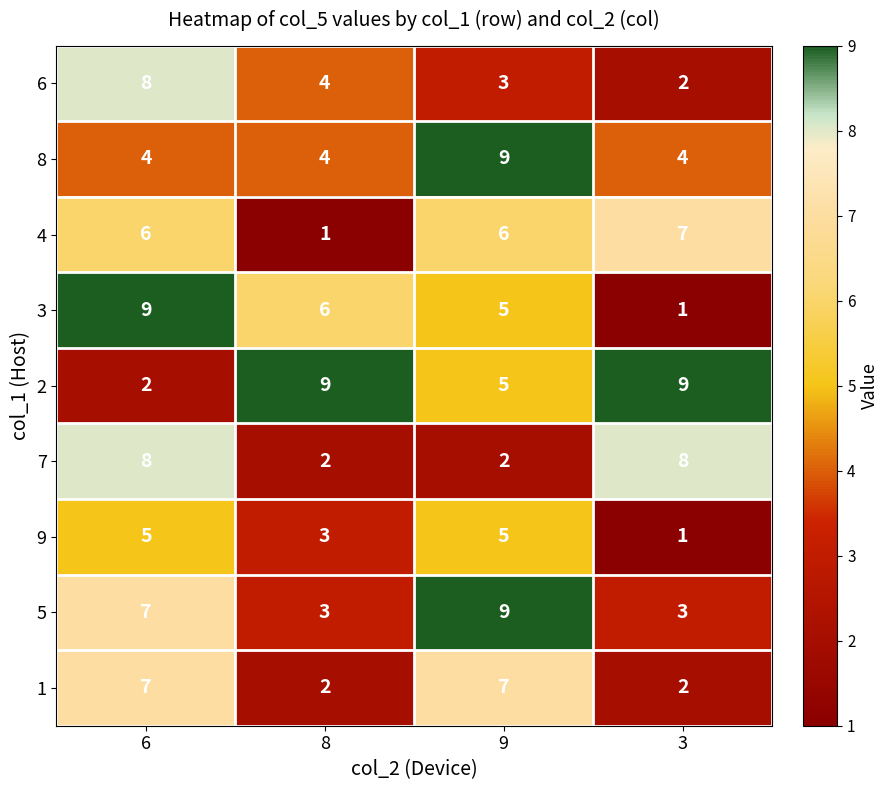

What is the maximum value for 9?

5